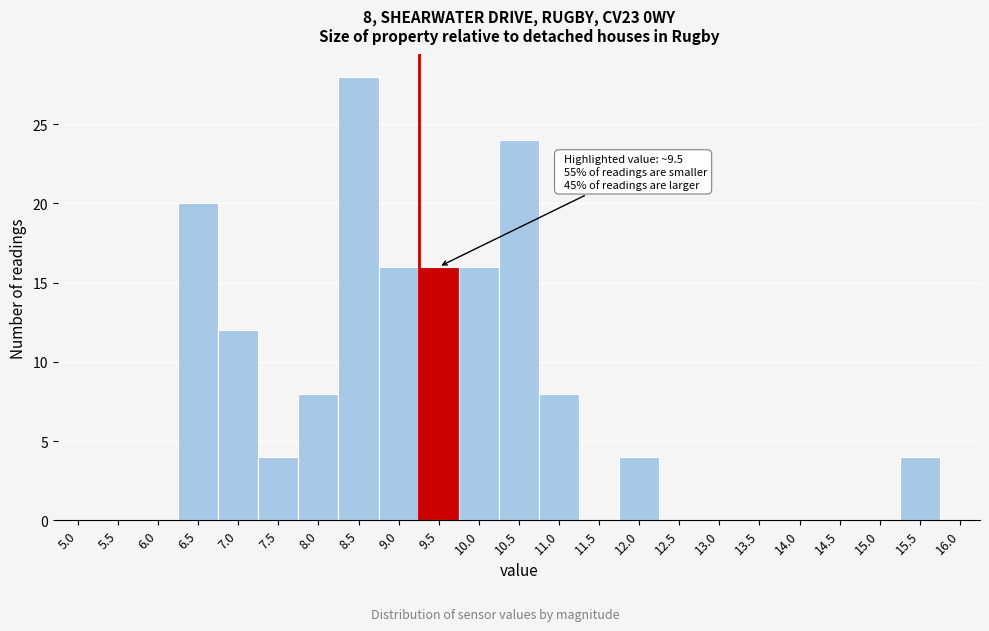

Reading left to right, extract all data points from this chart.

5.0=0	5.5=0	6.0=0	6.5=20	7.0=12	7.5=4	8.0=8	8.5=28	9.0=16	9.5=16	10.0=16	10.5=24	11.0=8	11.5=0	12.0=4	12.5=0	13.0=0	13.5=0	14.0=0	14.5=0	15.0=0	15.5=4	16.0=0